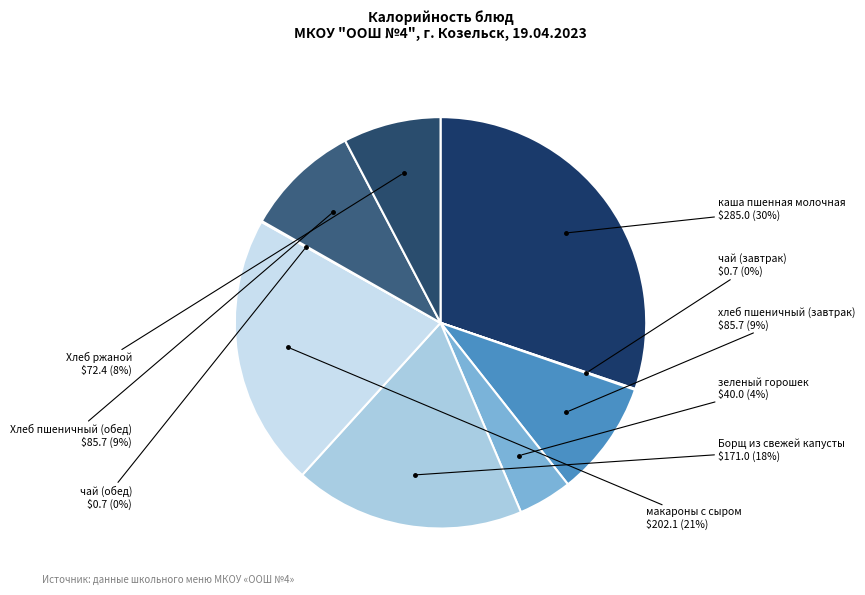

To the nearest percent, what is the difference between the largest and smallest slice percentages?

30%